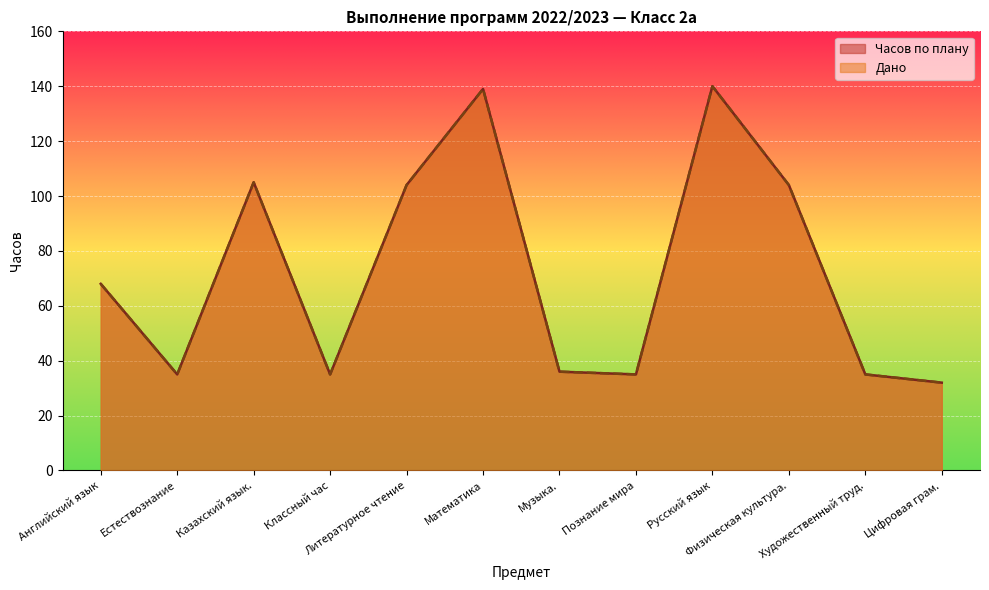

How many data points in Дано are less than 68?

6